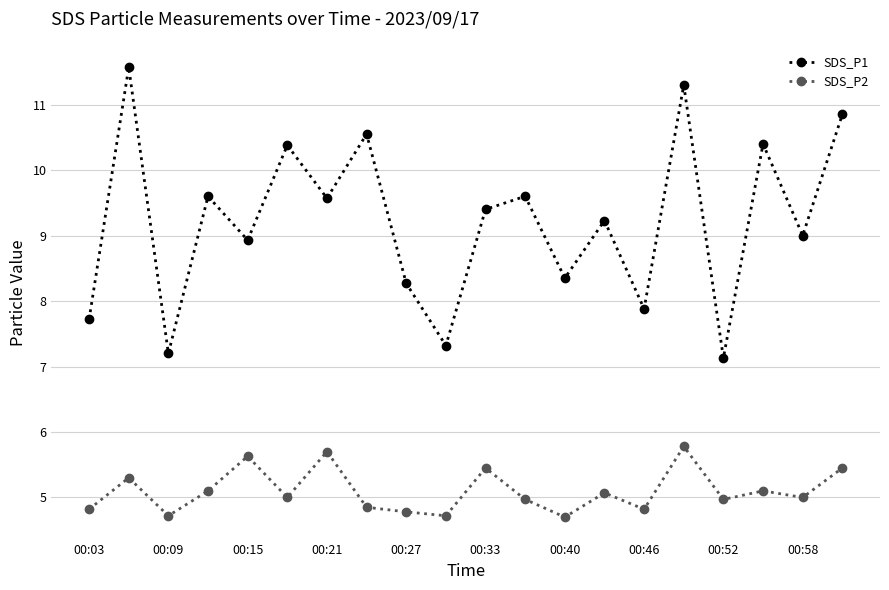

What is the maximum value shown in the chart?

11.6